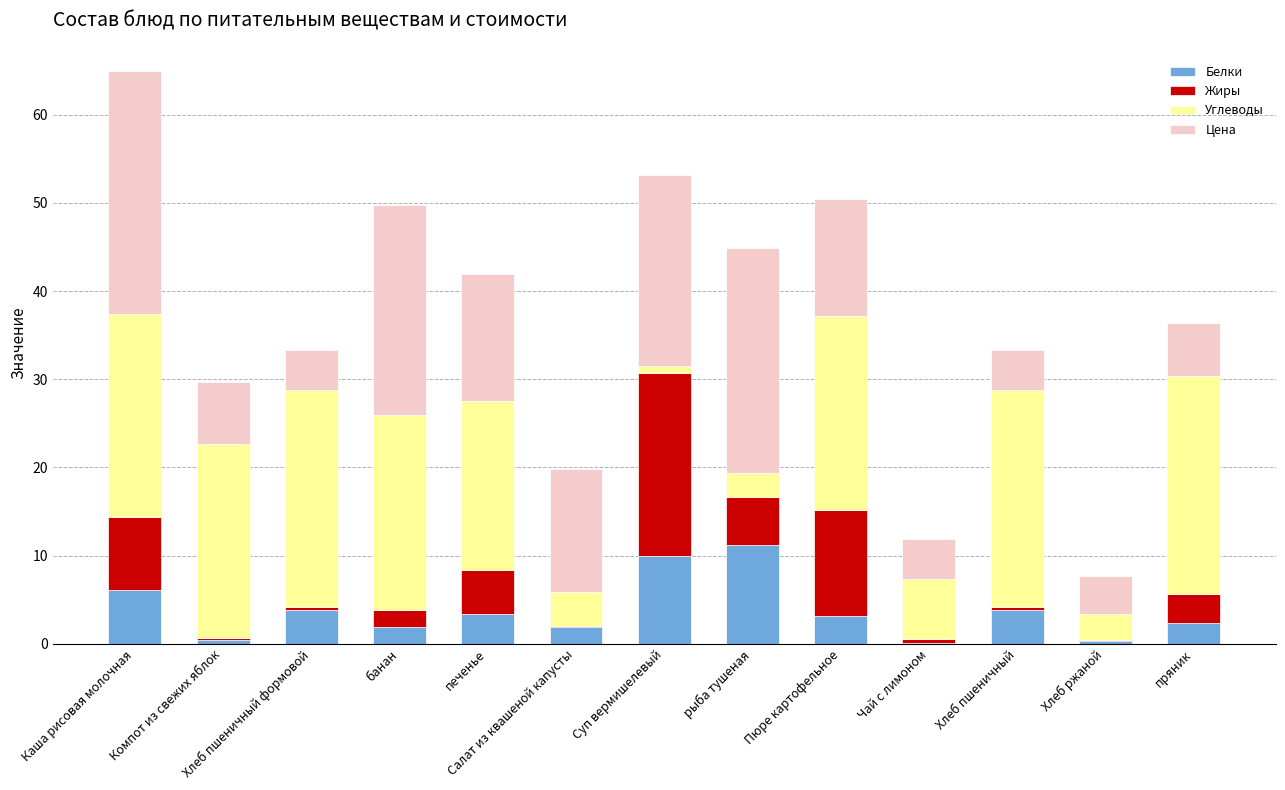

True or false: Белки has a value of 6.0 at Каша рисовая молочная.

True